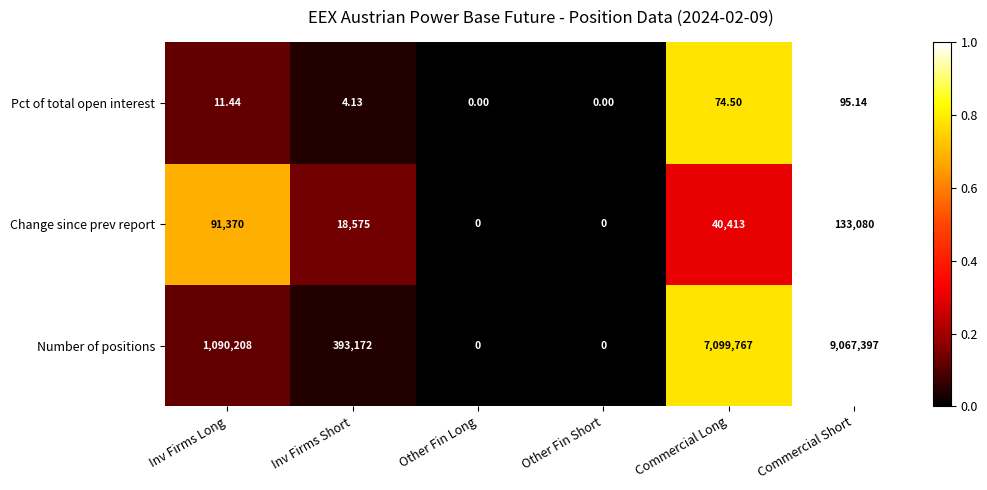

At Inv Firms Short, list the series in order from largest to smallest.

Number of positions, Change since prev report, Pct of total open interest